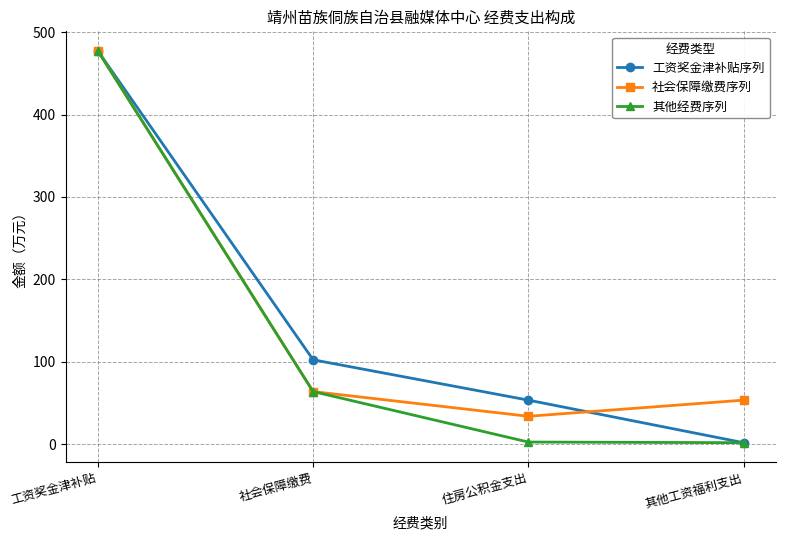

Which series changed the most between 住房公积金支出 and 其他工资福利支出?

工资奖金津补贴序列